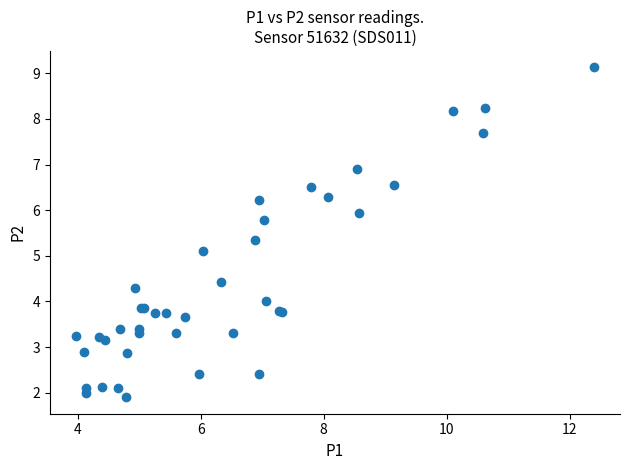

What Y value in the scatter plot is closest to 5?

5.1